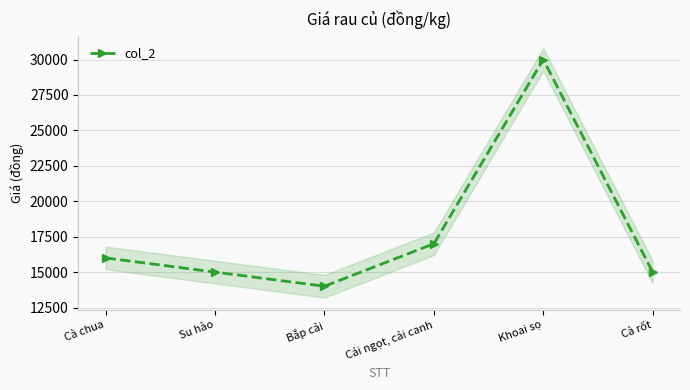

At which category does the data reach its first local valley?

Bắp cải